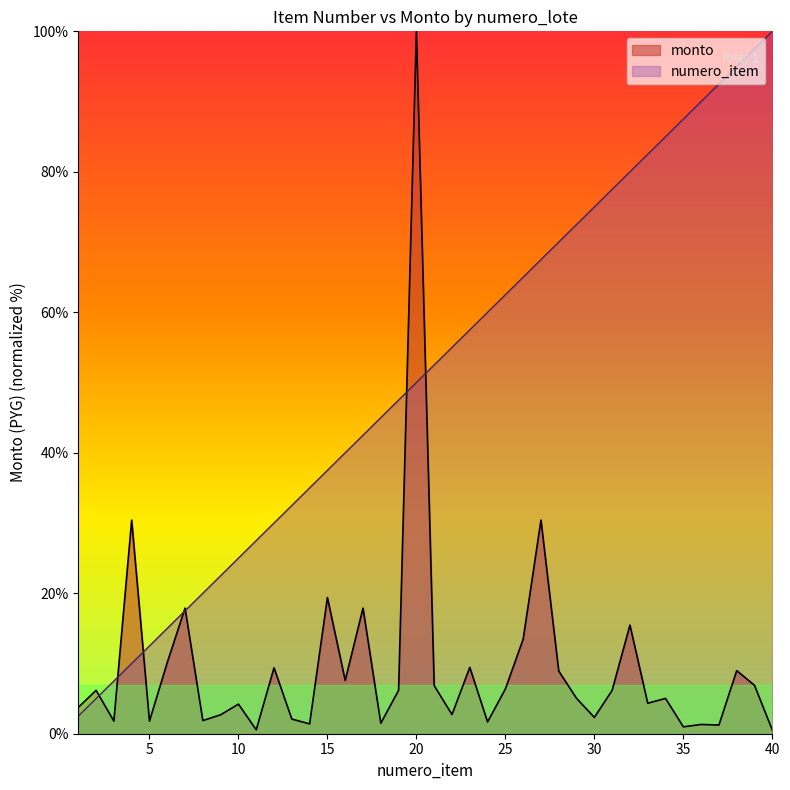

What is the average value of the monto series?

9.6